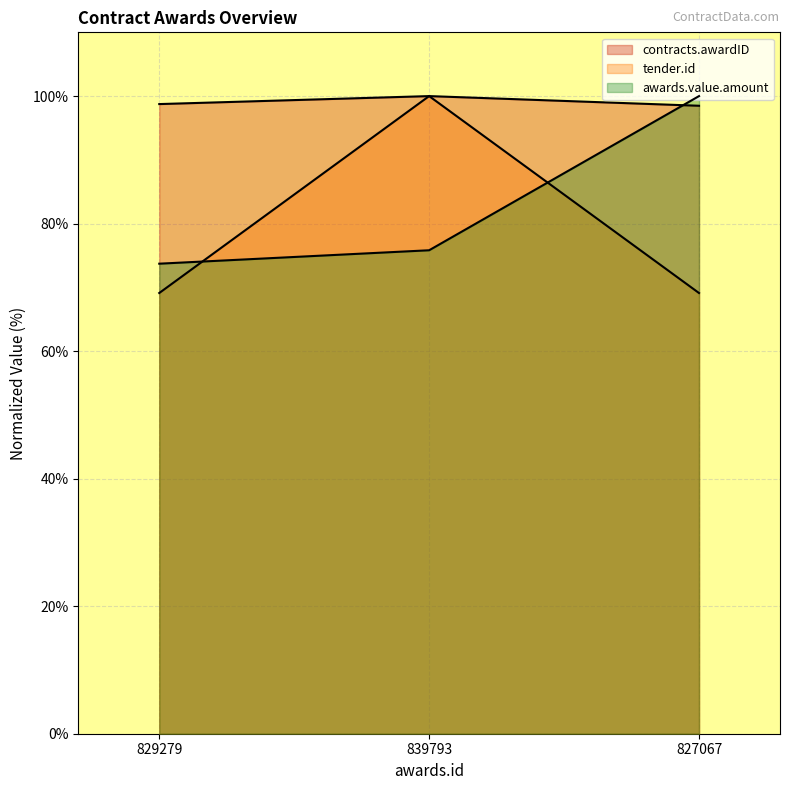

What are all the series names shown in the legend?

contracts.awardID, tender.id, awards.value.amount